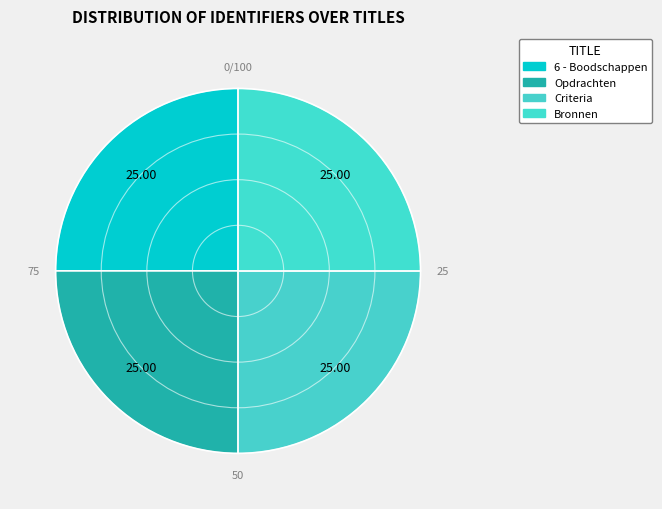

Is it true that Opdrachten is 25% of the pie?

True